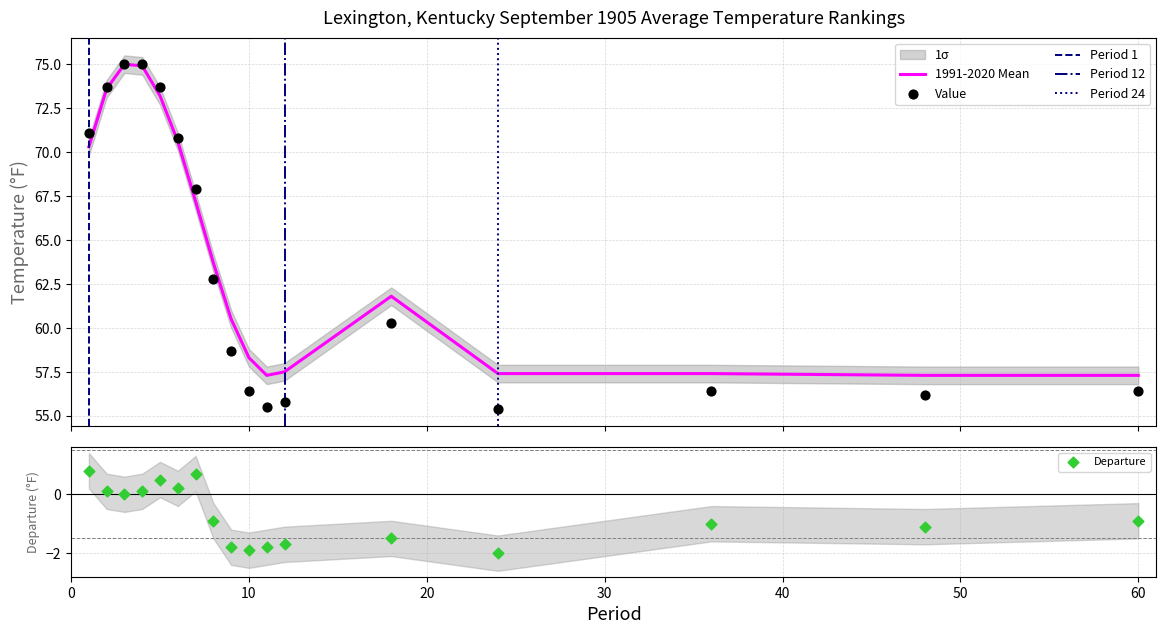

Is the value of 1991-2020 Mean at 2 greater than the value of Value at 10?

Yes